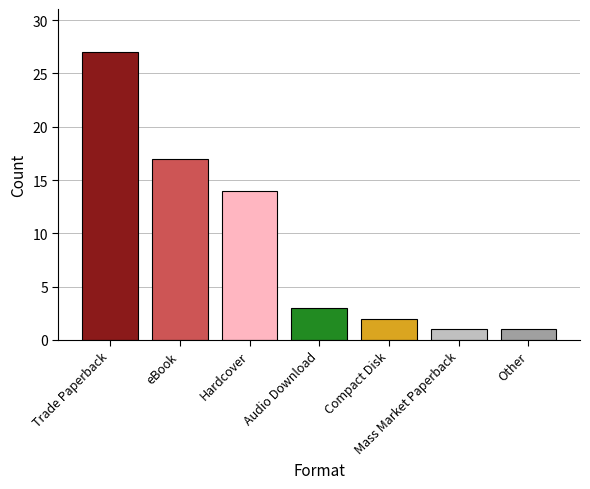

What is the sum of the values at Compact Disk and Trade Paperback?

29